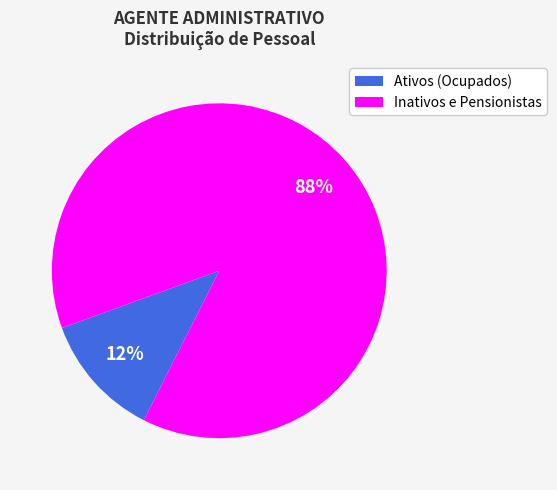

To the nearest percent, what percentage of the pie is Ativos (Ocupados)?

12%